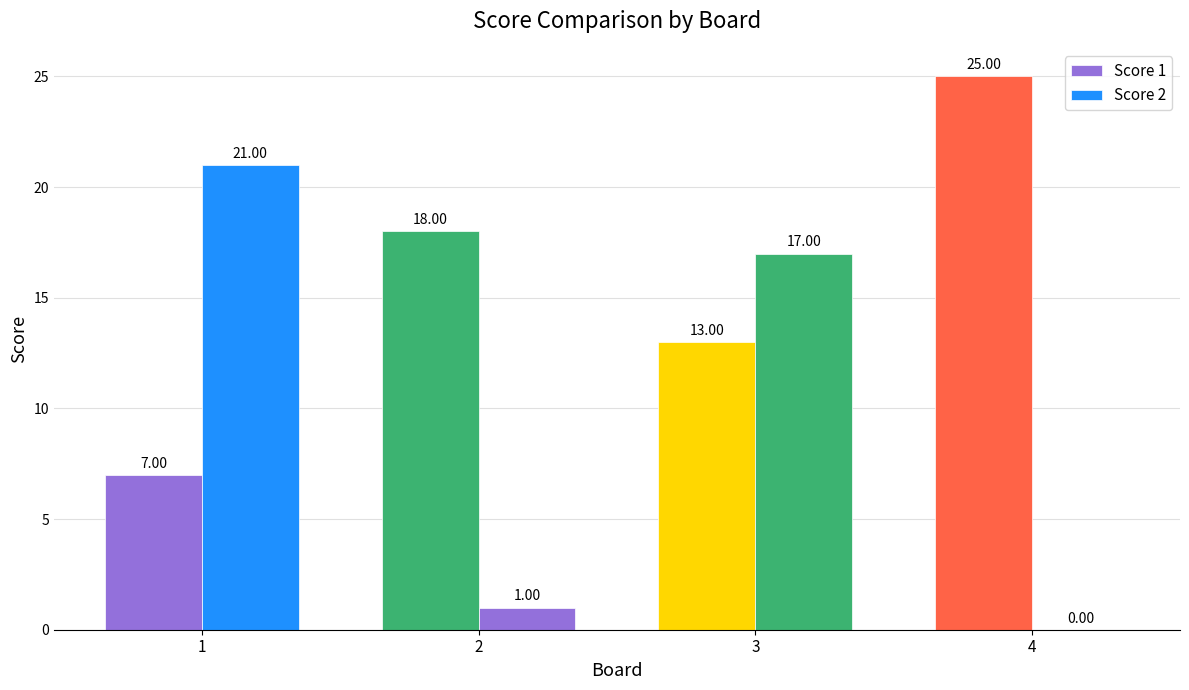

Rank the series by their maximum value, from lowest to highest.

Score 2, Score 1